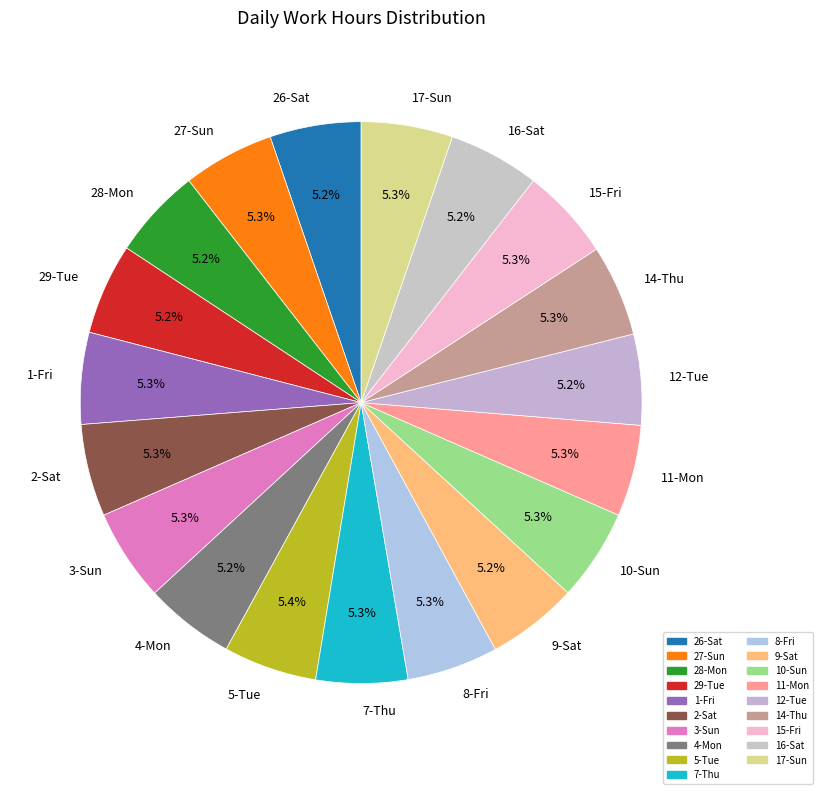

Combined, do 7-Thu and 4-Mon account for over 50%?

No